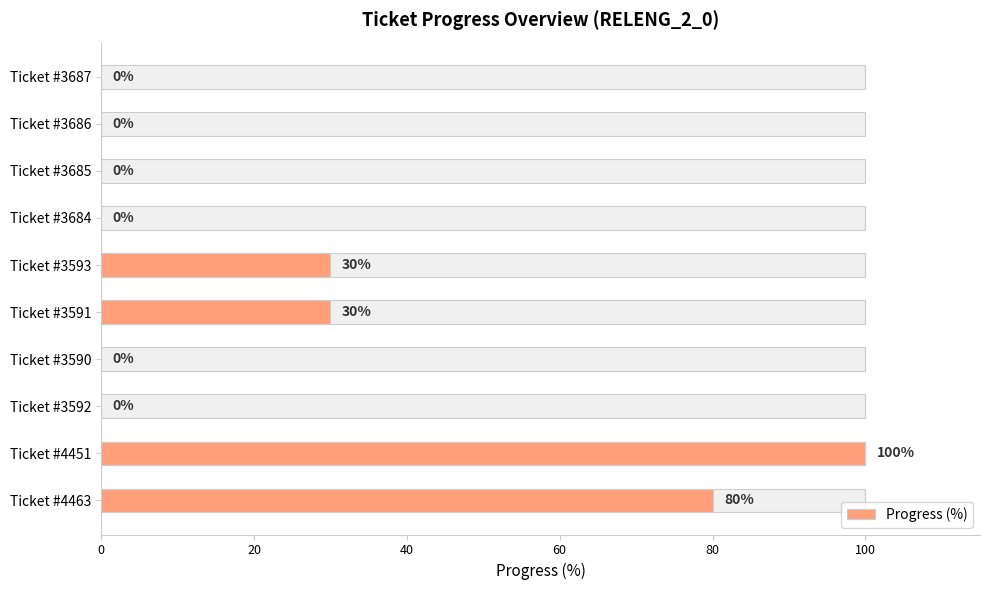

The value at Ticket #3685 is 0. True or false?

True